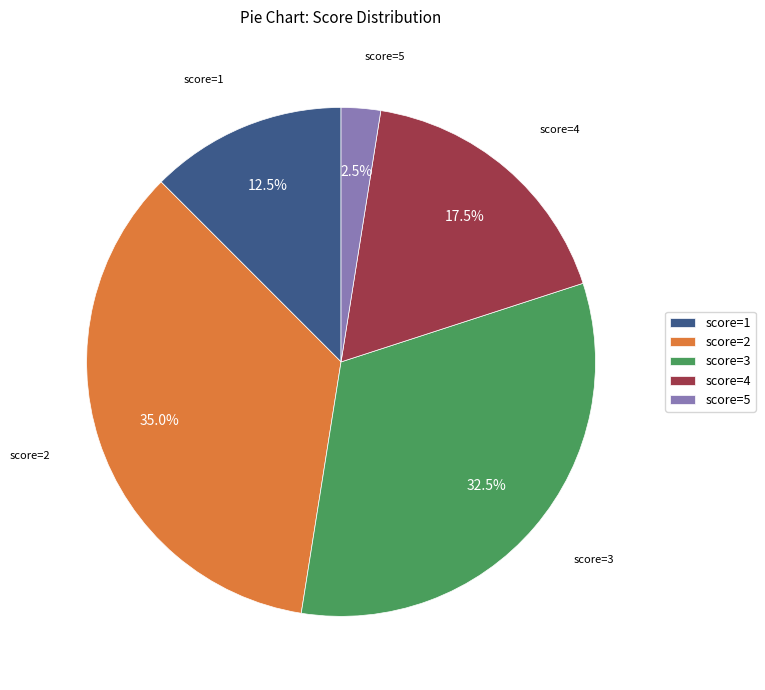

Approximately how many times larger is the value at score=4 compared to score=3?

0.5